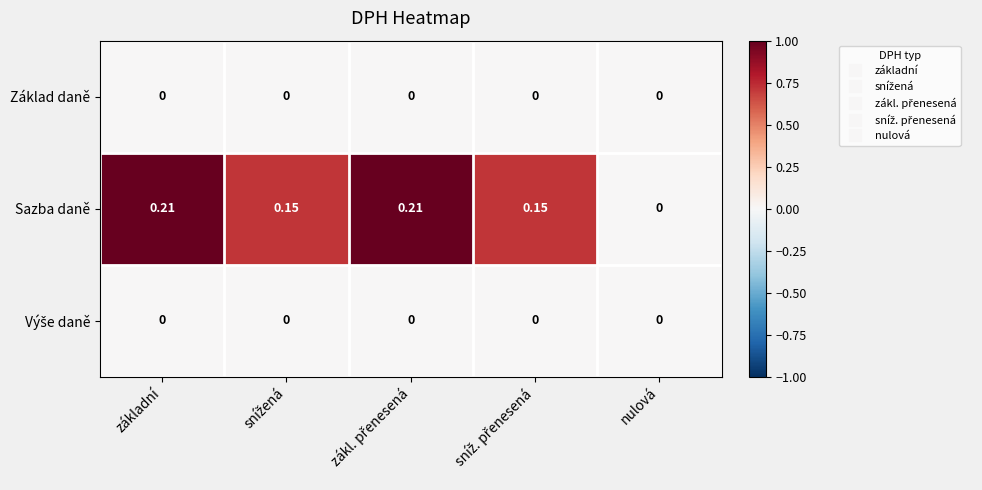

Which series has the widest spread of values?

Sazba daně